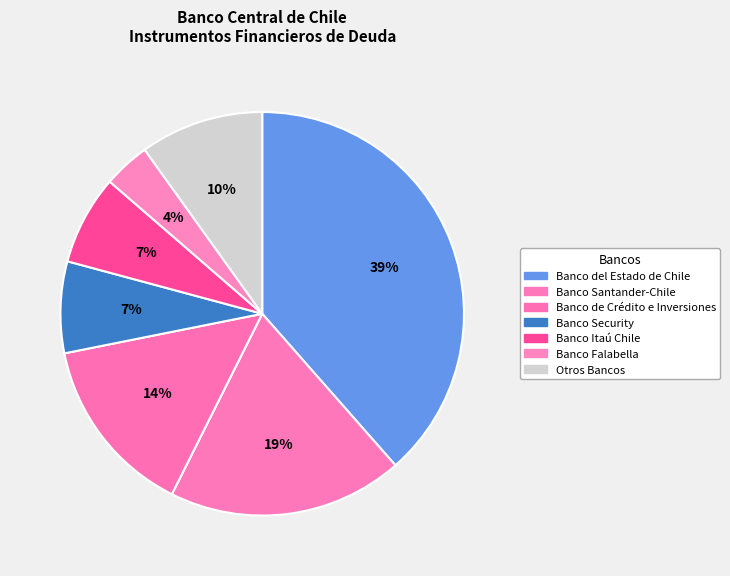

Which slice is the largest?

Banco del Estado de Chile